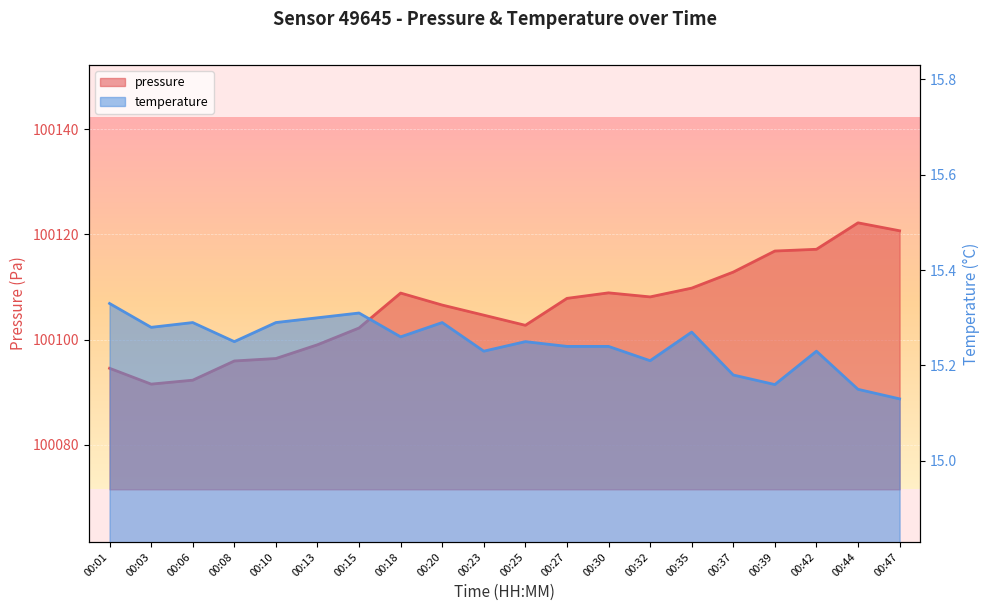

Rank the categories by temperature value from highest to lowest.

00:01, 00:15, 00:13, 00:06, 00:10, 00:20, 00:03, 00:35, 00:18, 00:08, 00:25, 00:27, 00:30, 00:23, 00:42, 00:32, 00:37, 00:39, 00:44, 00:47